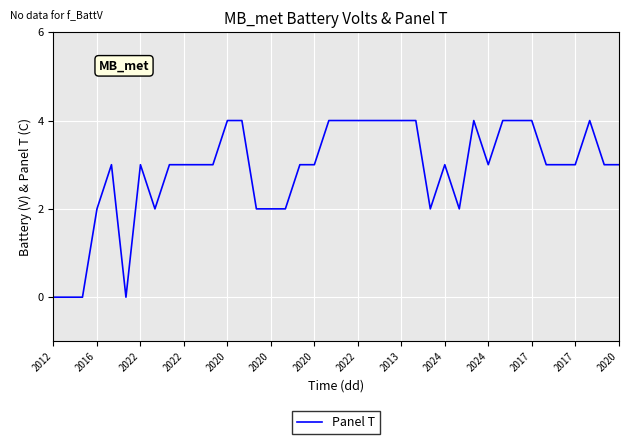

What is the difference between the maximum and minimum values?

4